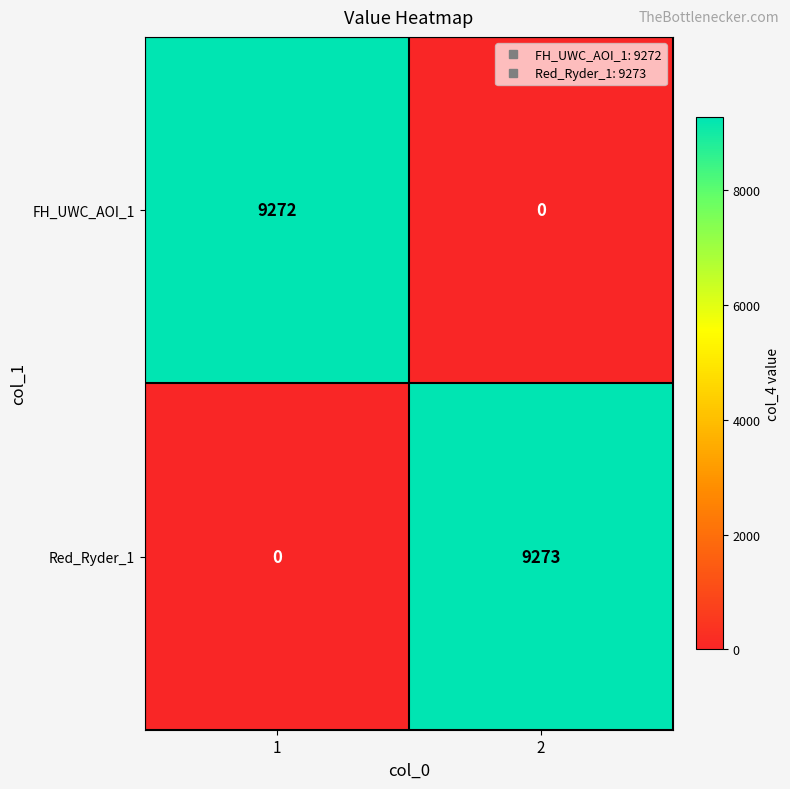

Rank the series by their average value, from highest to lowest.

Red_Ryder_1, FH_UWC_AOI_1